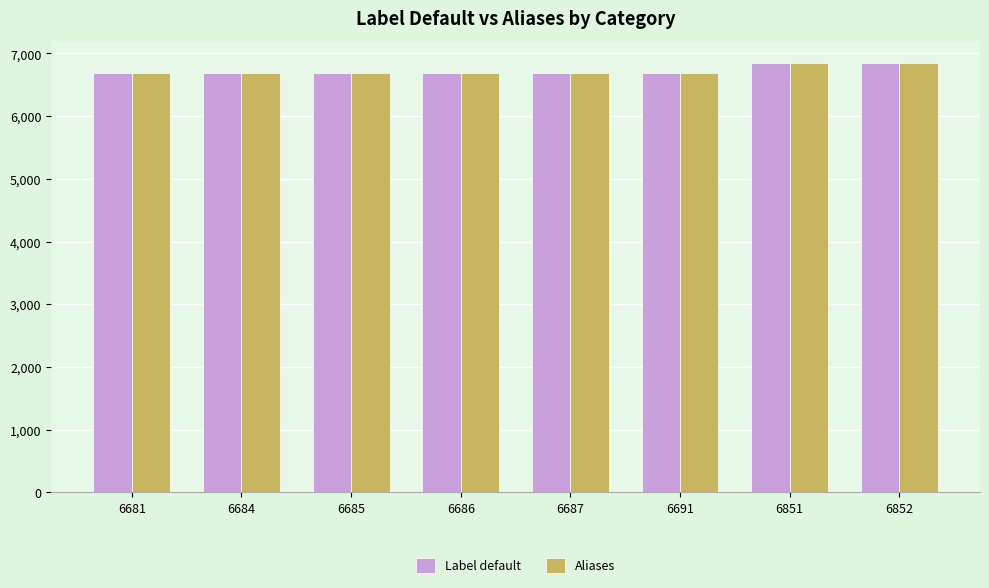

Is it true that Label default equals 6684 at 6684?

True